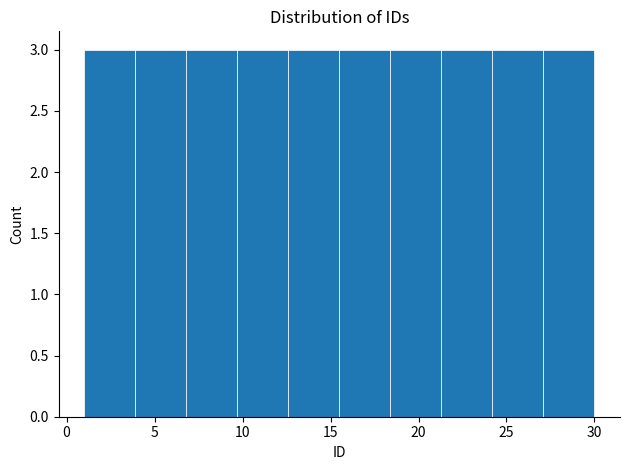

What is the height of the bar covering 18.4 to 21.3 on the x-axis? Neither the bar edges nor the heights are printed on the chart, so give them approximately, as read against the axes.

3